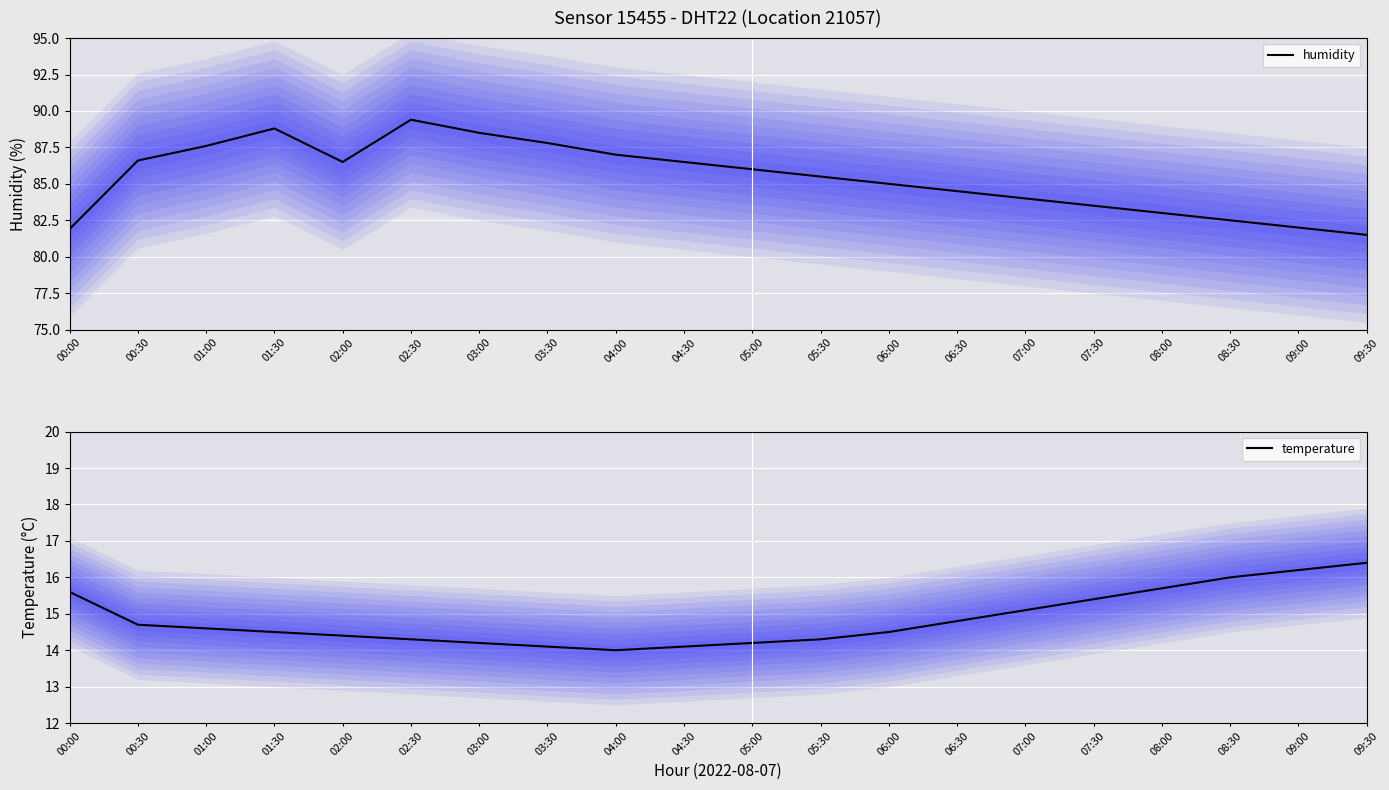

Which series changed the most between 03:00 and 08:30?

humidity